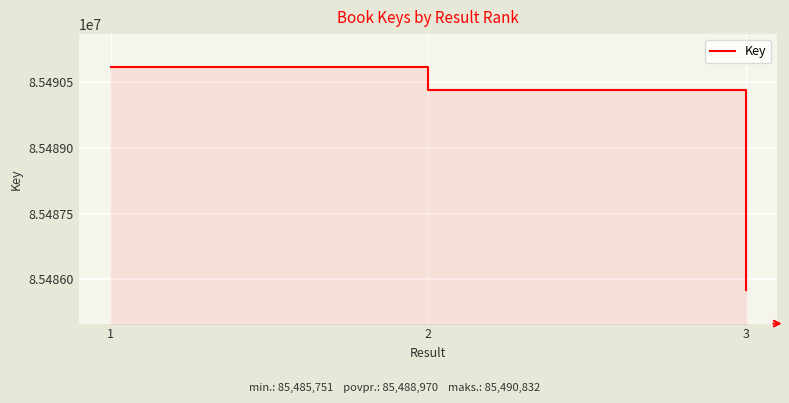

Reading right to left, transcribe all the data shown in this chart.

85485751	85490328	85490832